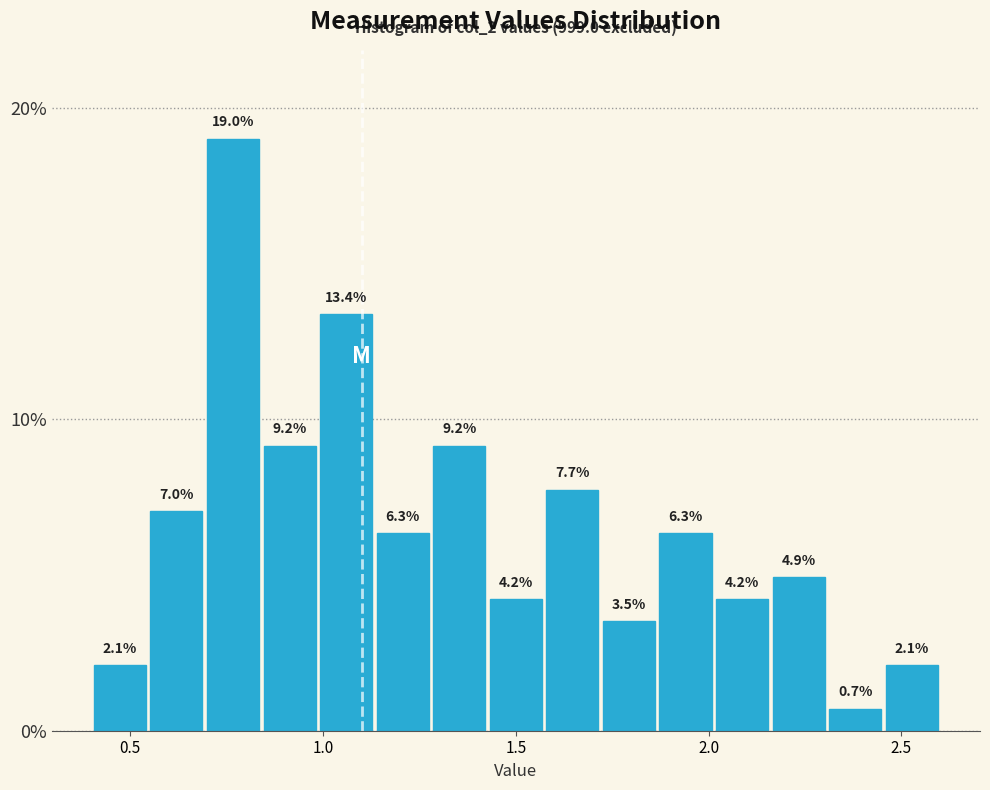

Read against the x-axis, roughly where is the centre of the tallest bar?

0.75